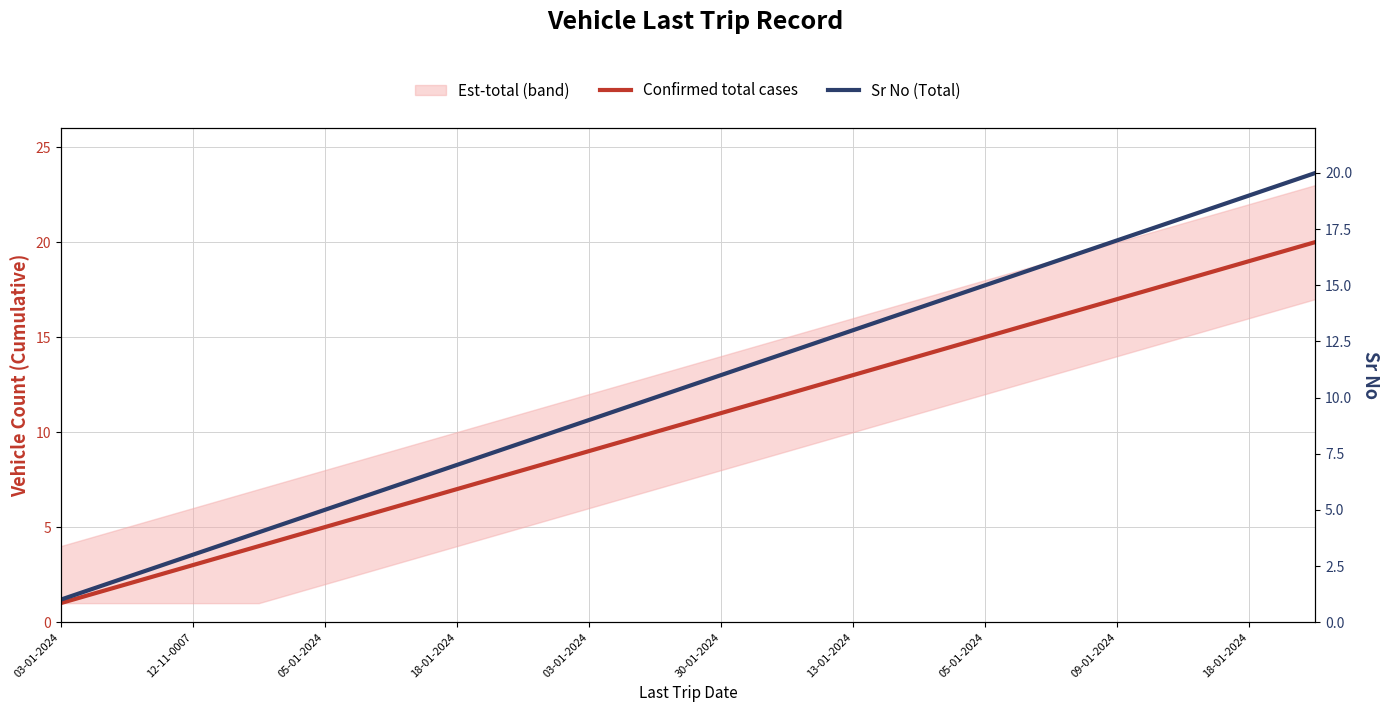

What is the value of the Sr No (Total) point at the 20th from the left?

20